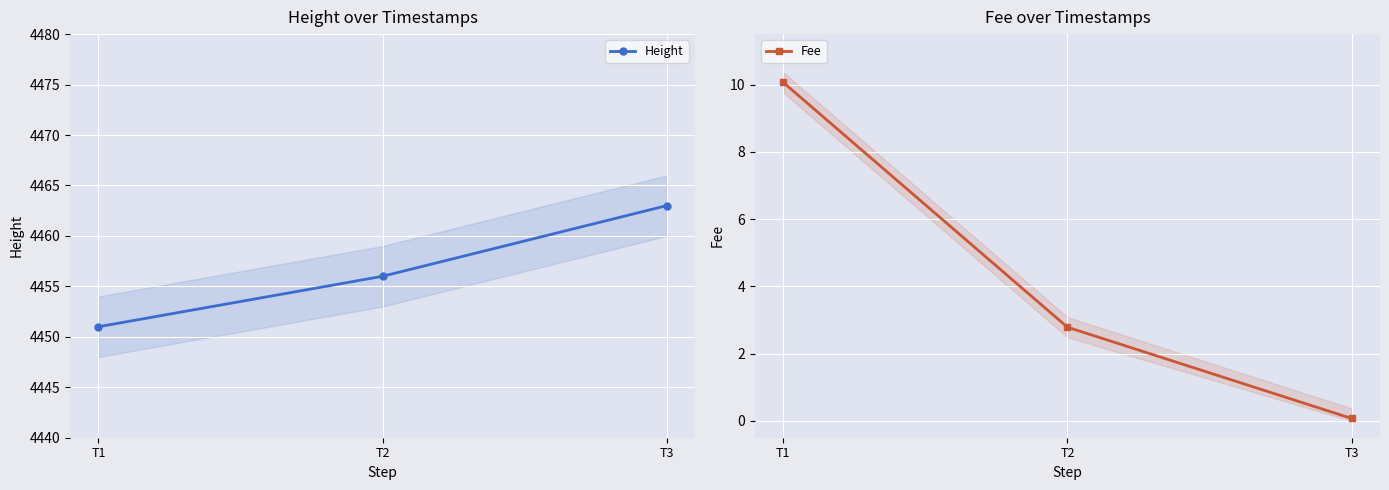

The Fee series shows 0.1 at T3. True or false?

False